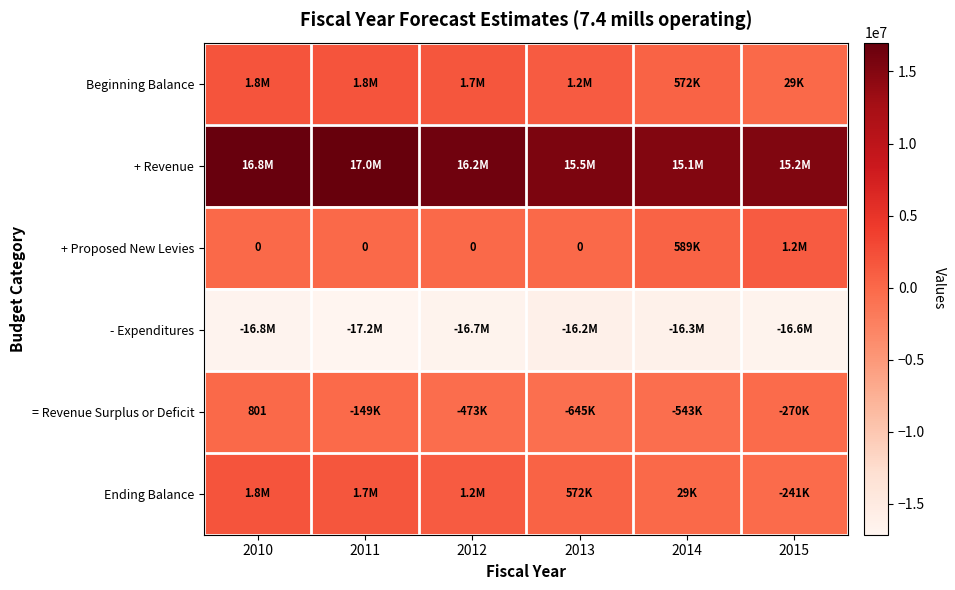

What is the greatest value displayed?

17001320.0